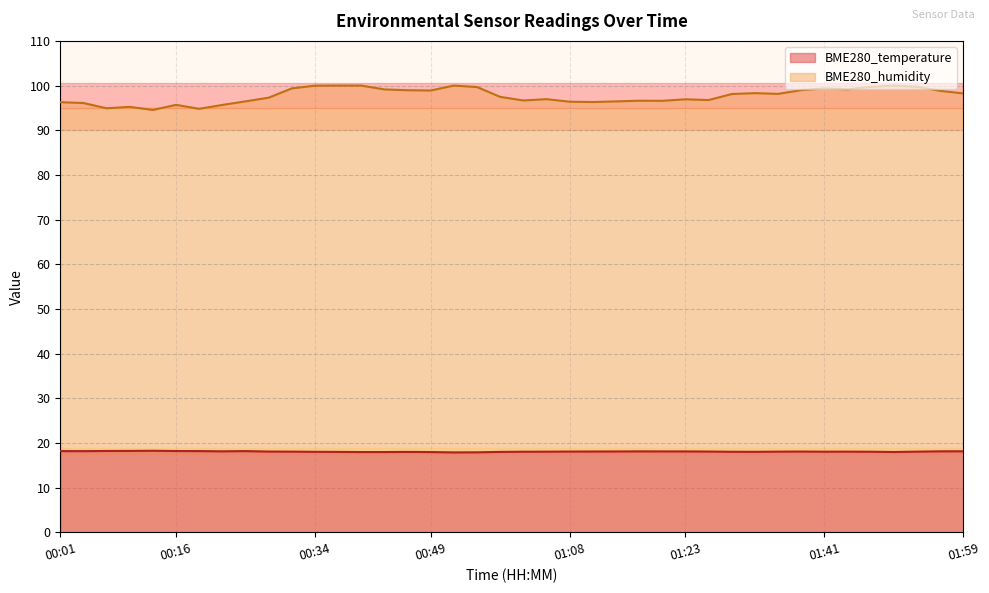

Between 01:08 and 01:14, which series saw the biggest shift?

BME280_humidity